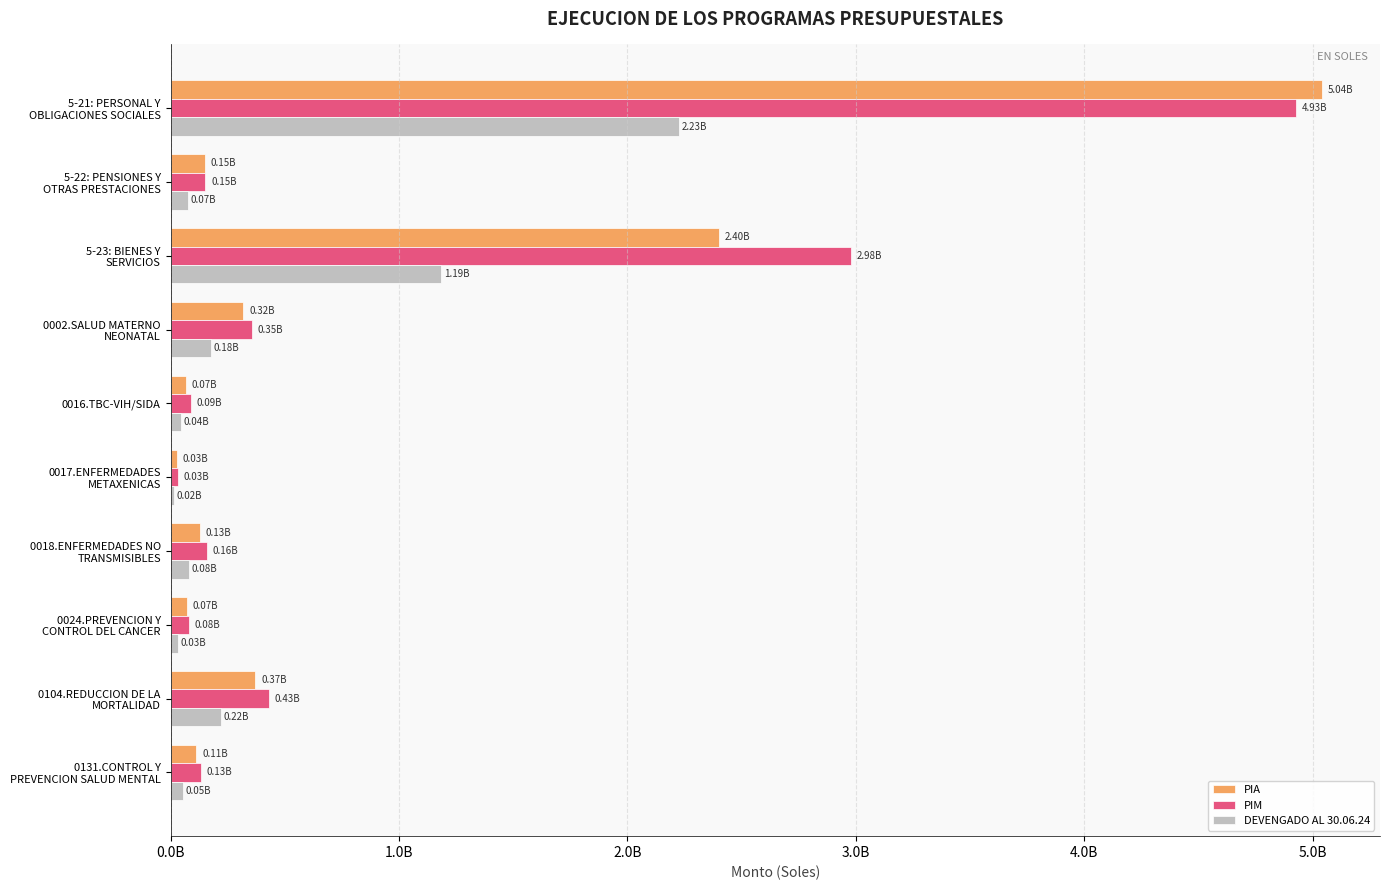

Reading right to left, extract all data points from this chart.

PIA: 113385291.0	371653925.0	70692443.0	129574385.0	26491040.0	66191045.0	318707385.0	2402530137.0	150347156.0	5042593611.0
PIM: 131474092.0	432326301.0	78733996.0	159745988.0	33925182.0	89296160.0	354324656.0	2979738413.0	152742159.0	4927940622.0
DEVENGADO AL 30.06.24: 52883865.1	220919250.1	33641022.3	79600886.4	15319104.6	43789745.4	177422807.5	1185553598.2	74446681.8	2227071307.7